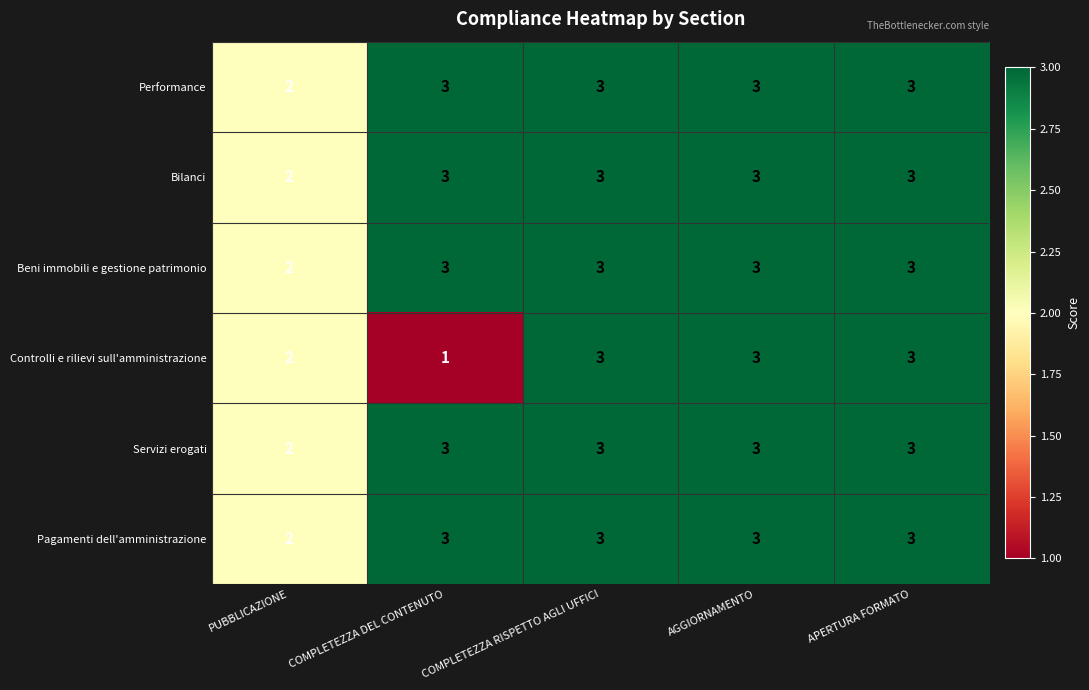

What value does the Bilanci series have at COMPLETEZZA DEL CONTENUTO?

3